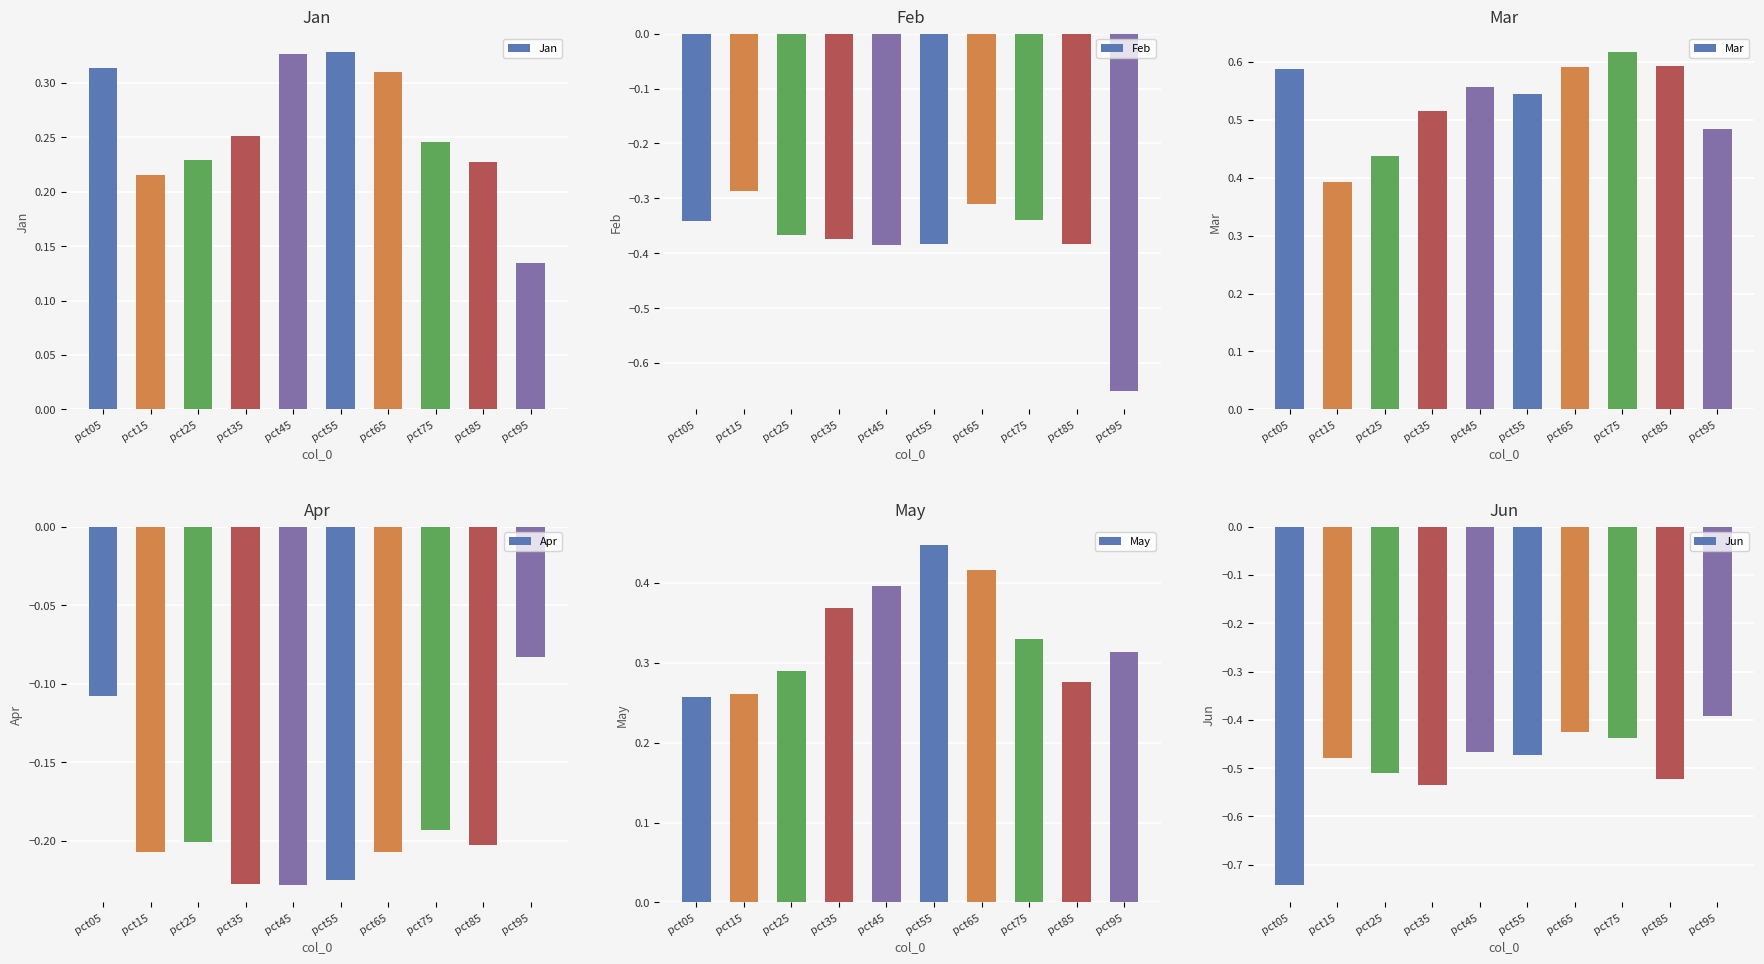

List the labels in order of Feb value, largest first.

pct15, pct65, pct75, pct05, pct25, pct35, pct85, pct55, pct45, pct95